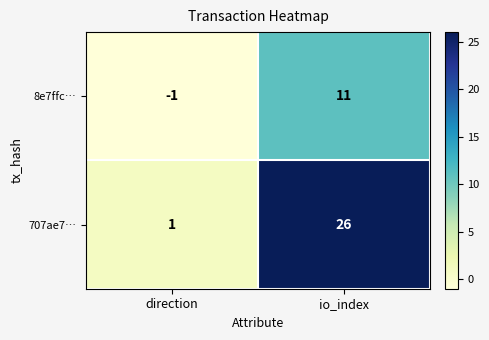

At which category does the chart reach its minimum across all series?

direction